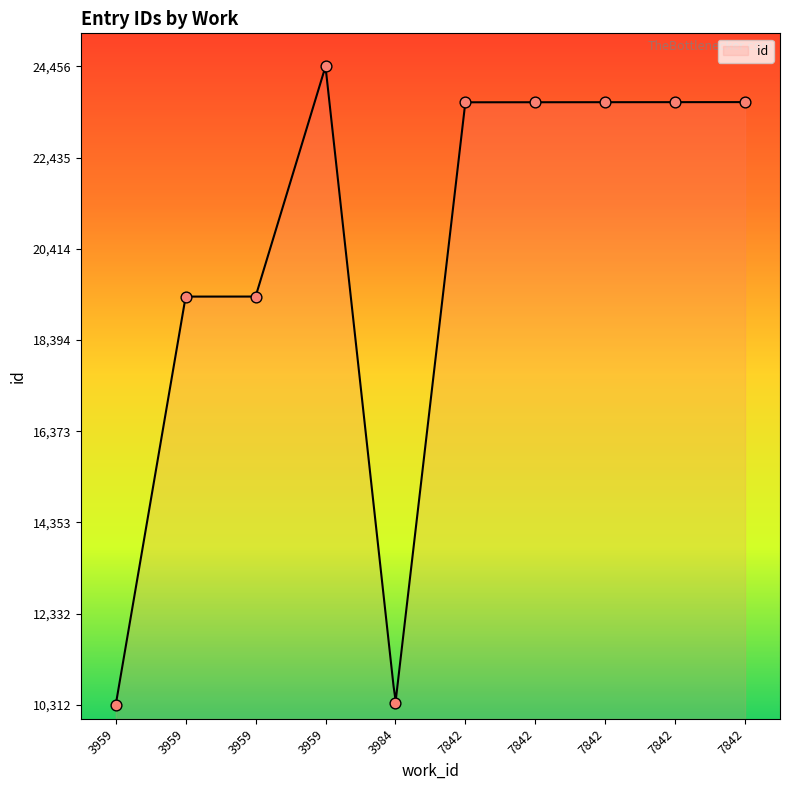

What is the change in value from 7842 to 3959?

+792